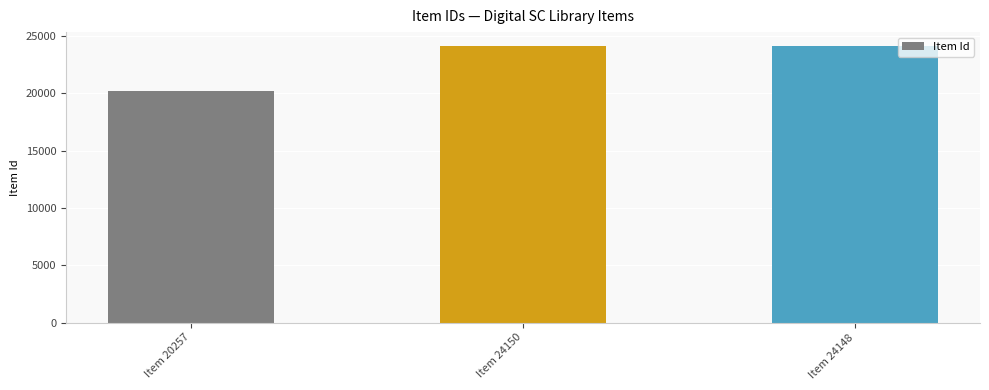

Approximately how many times larger is the value at Item 24150 compared to Item 20257?

1.2